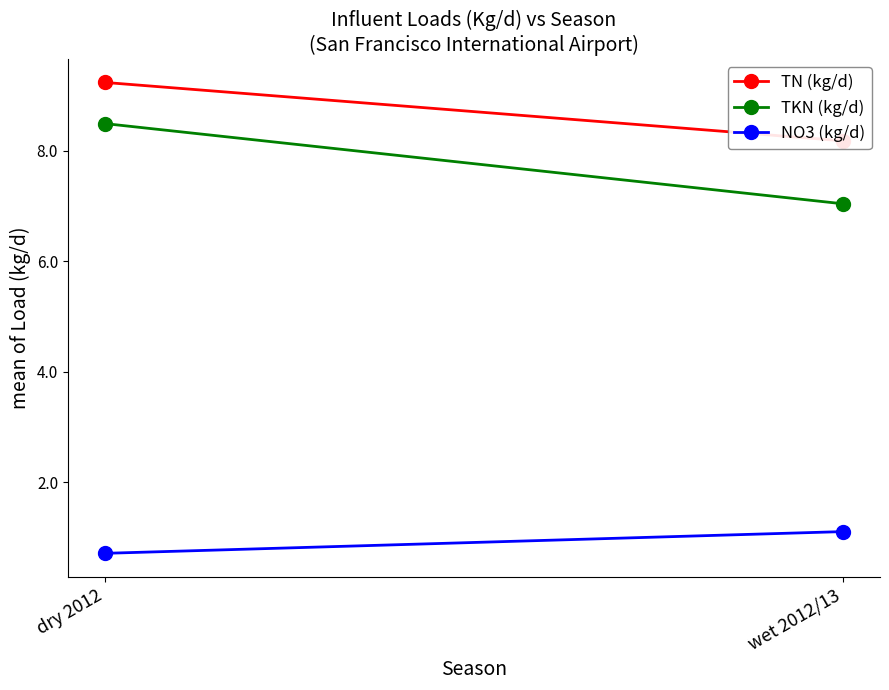

Which series has the largest range (max minus min)?

TKN (kg/d)